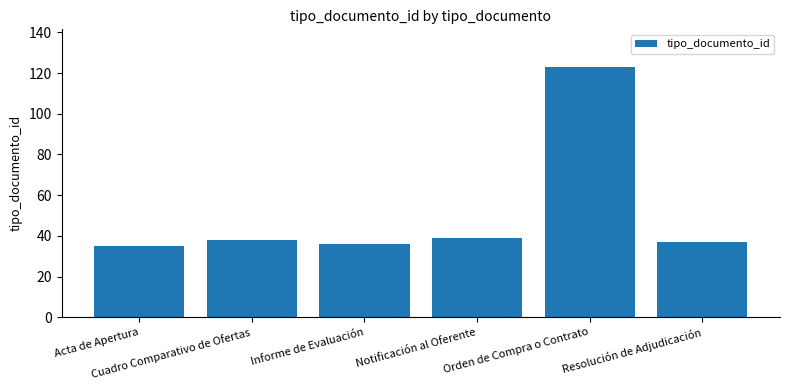

What is the value of the 4th bar from the left?

39